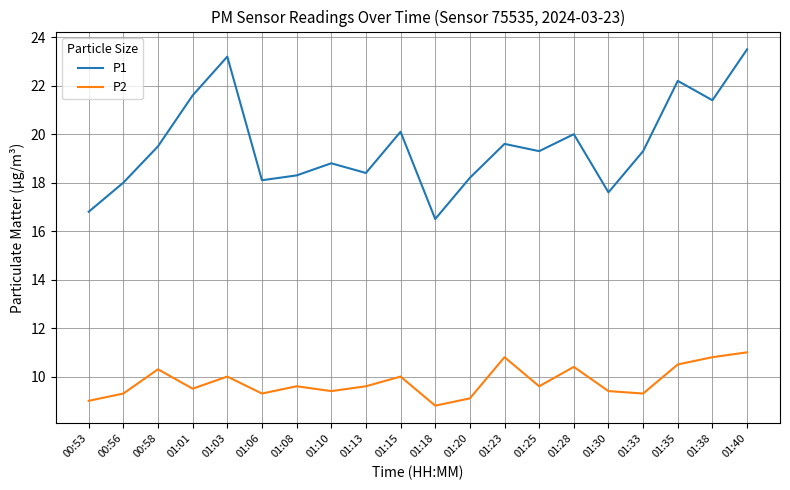

What is the greatest value displayed?

23.5